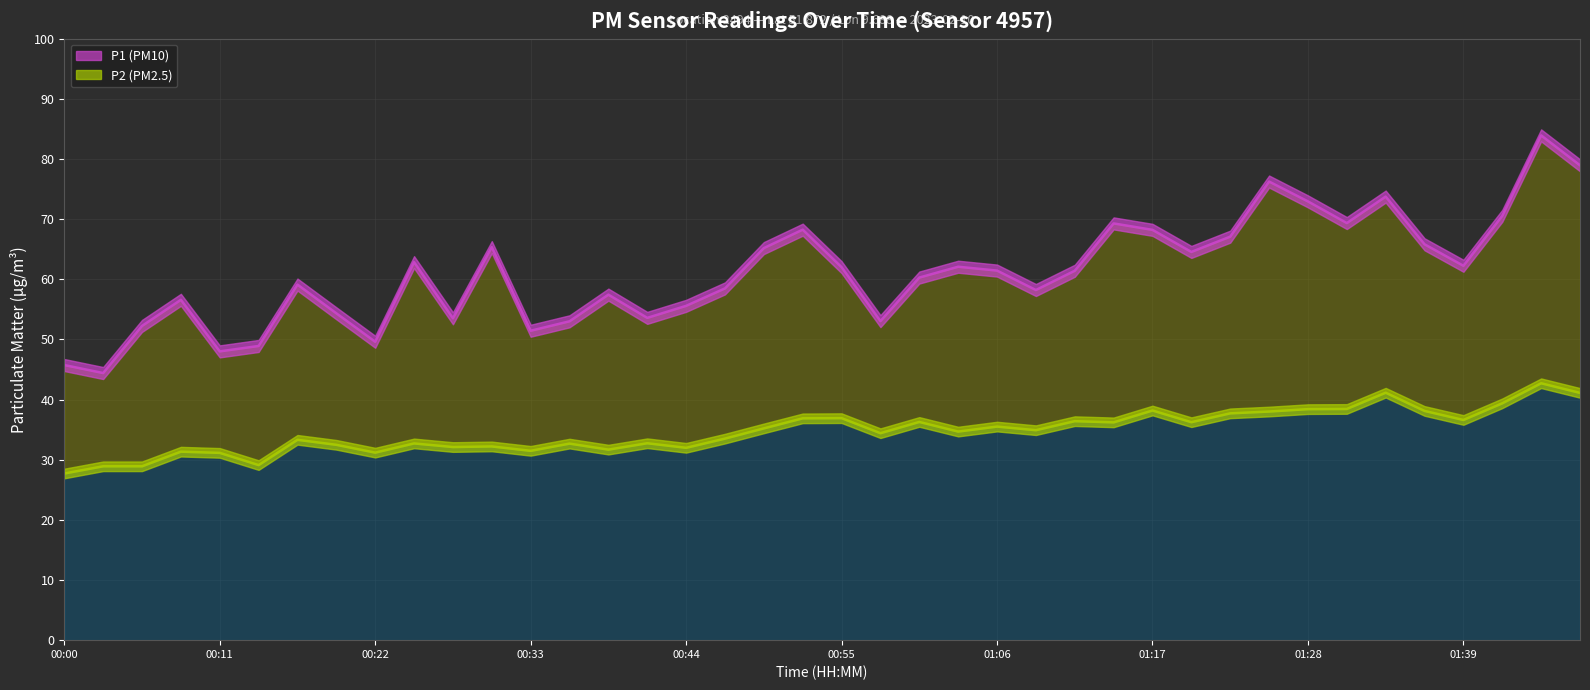

Between 01:39 and 01:42, which series saw the biggest shift?

P1